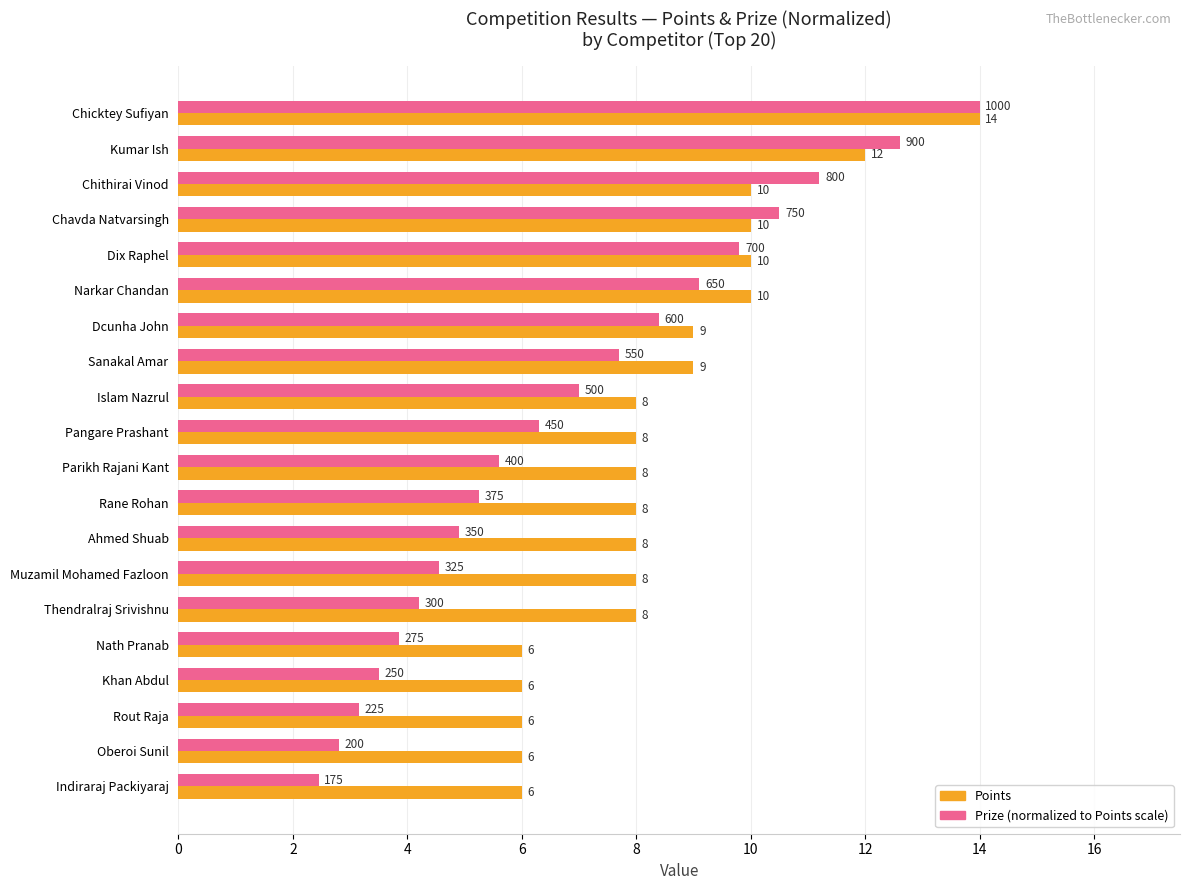

Which category has the highest value across all series?

Chicktey Sufiyan